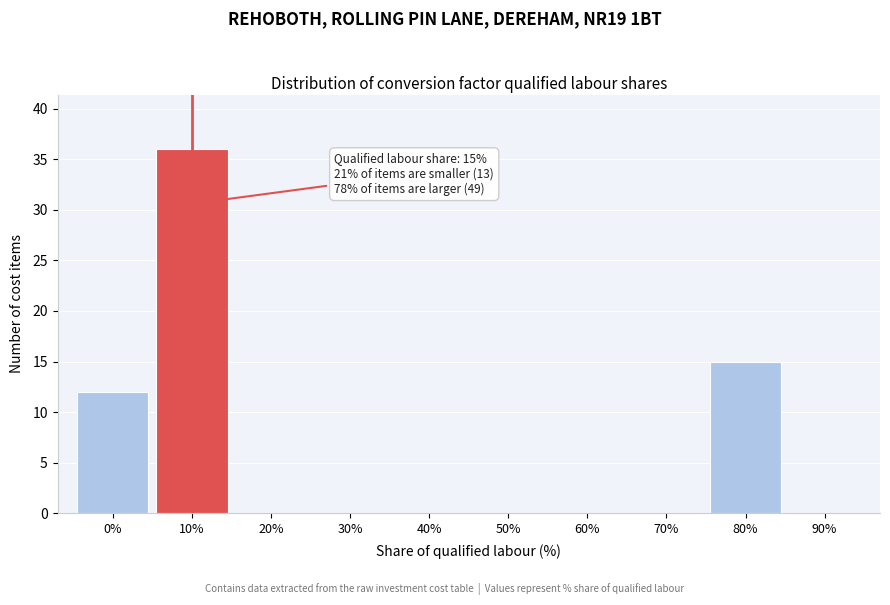

Reading right to left, transcribe all the data shown in this chart.

90%=0	80%=15	70%=0	60%=0	50%=0	40%=0	30%=0	20%=0	10%=36	0%=12